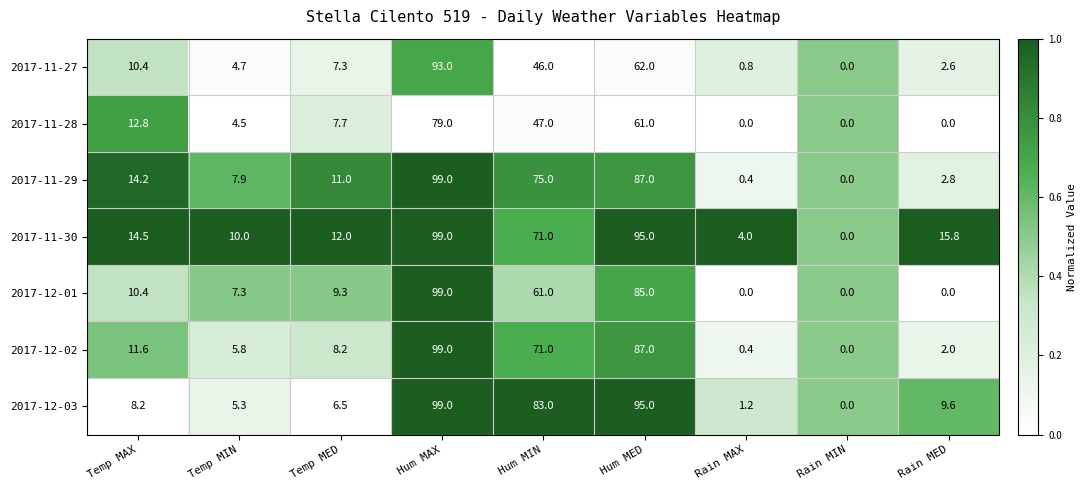

Between Temp MAX and Hum MAX, which series saw the biggest shift?

2017-12-03